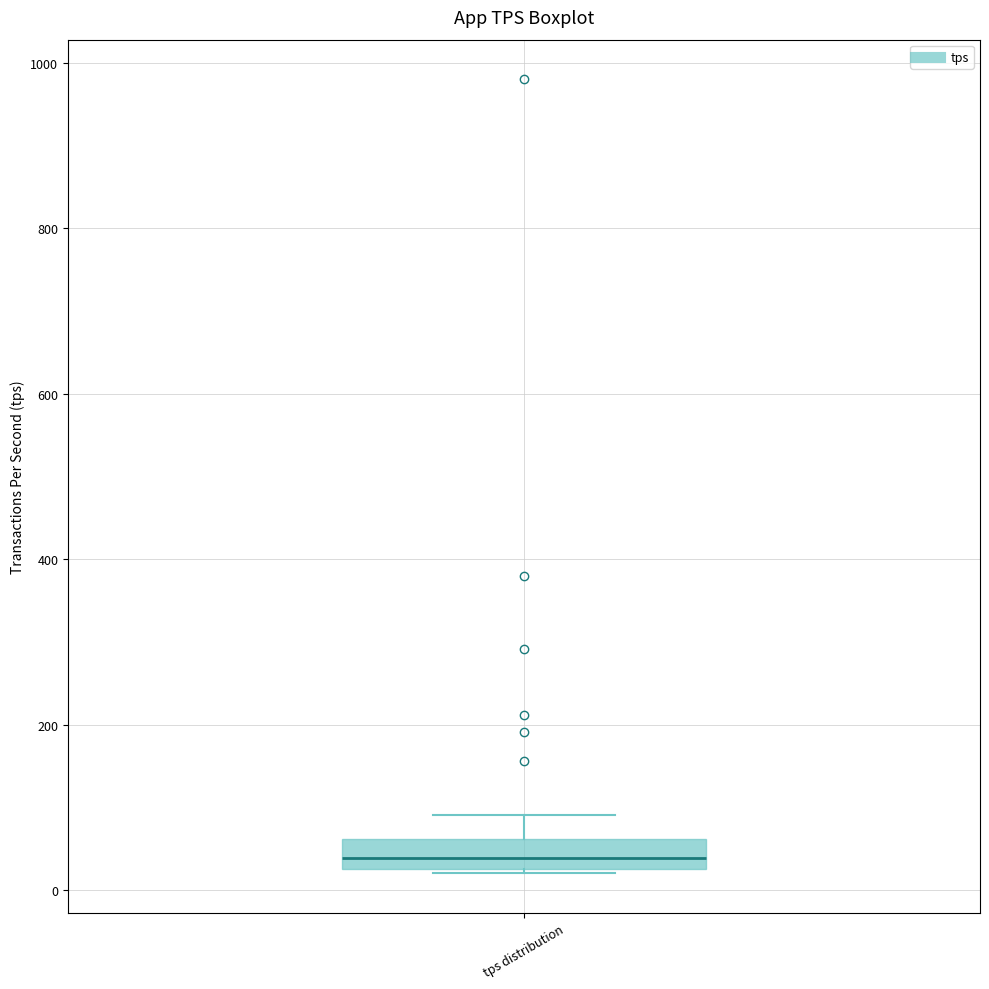

Where is the lower edge of the box for tps distribution on the y-axis? The values are not printed on the chart, so give them approximately, as read against the axis.

20